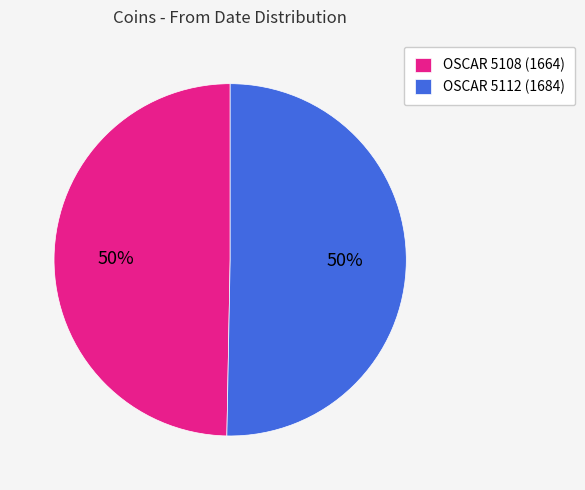

To the nearest percent, what percentage of the pie is OSCAR 5108?

50%